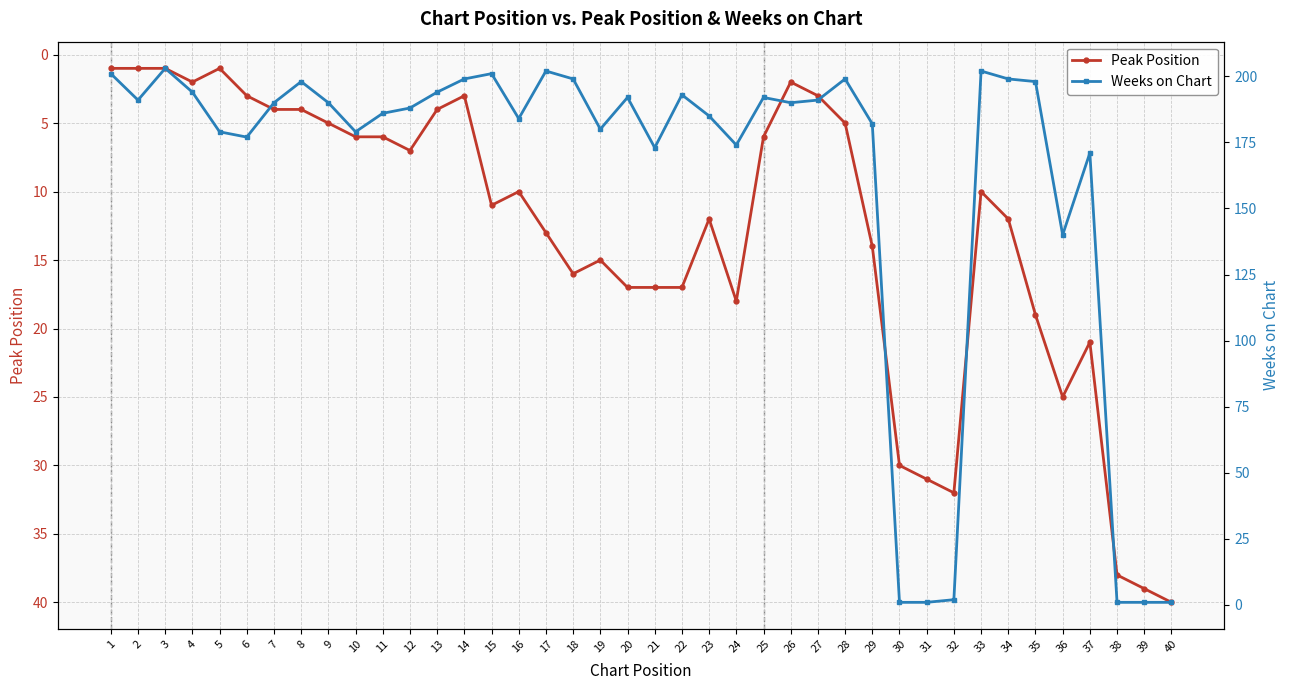

Reading right to left, what are all the values shown in this chart?

Peak Position: 40	39	38	21	25	19	12	10	32	31	30	14	5	3	2	6	18	12	17	17	17	15	16	13	10	11	3	4	7	6	6	5	4	4	3	1	2	1	1	1
Weeks on Chart: 1	1	1	171	140	198	199	202	2	1	1	182	199	191	190	192	174	185	193	173	192	180	199	202	184	201	199	194	188	186	179	190	198	190	177	179	194	203	191	201